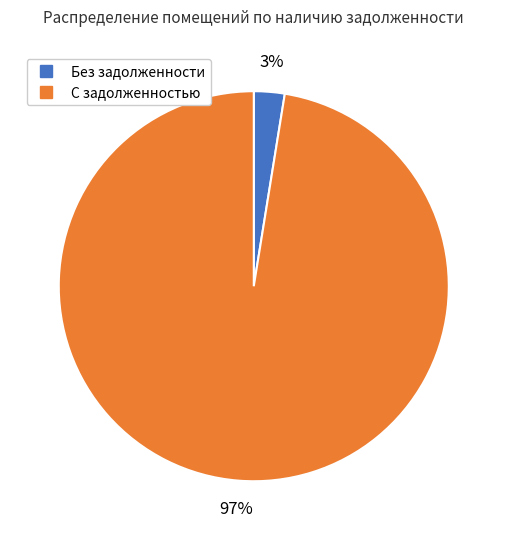

Is there a majority slice in this chart?

Yes